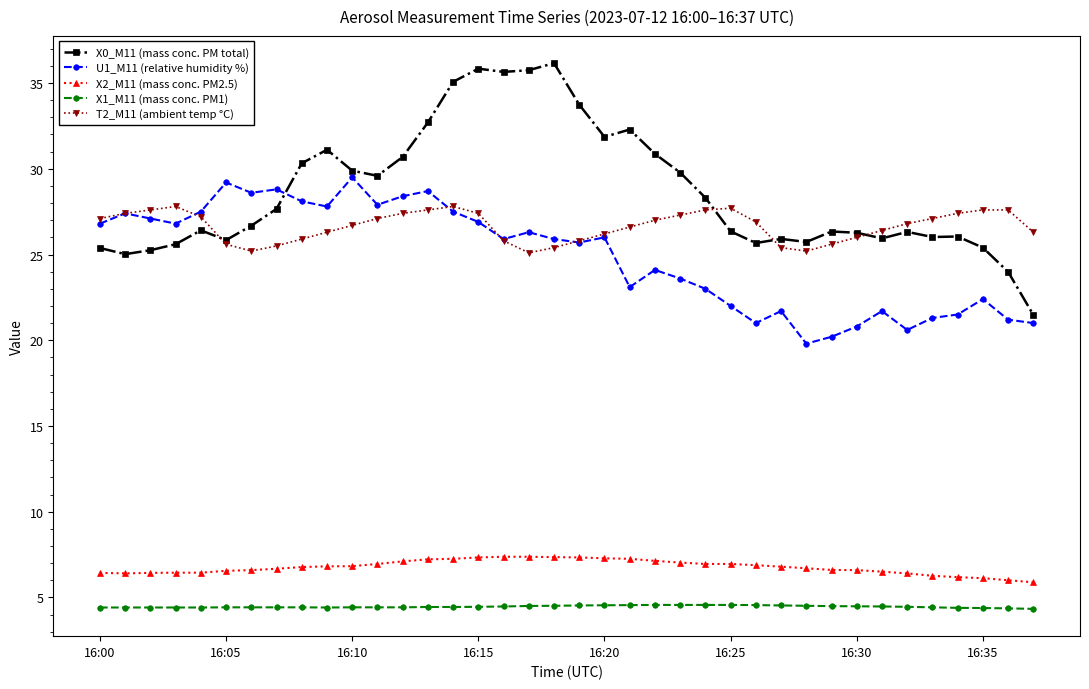

Which series has the largest range (max minus min)?

X0_M11 (mass conc. PM total)